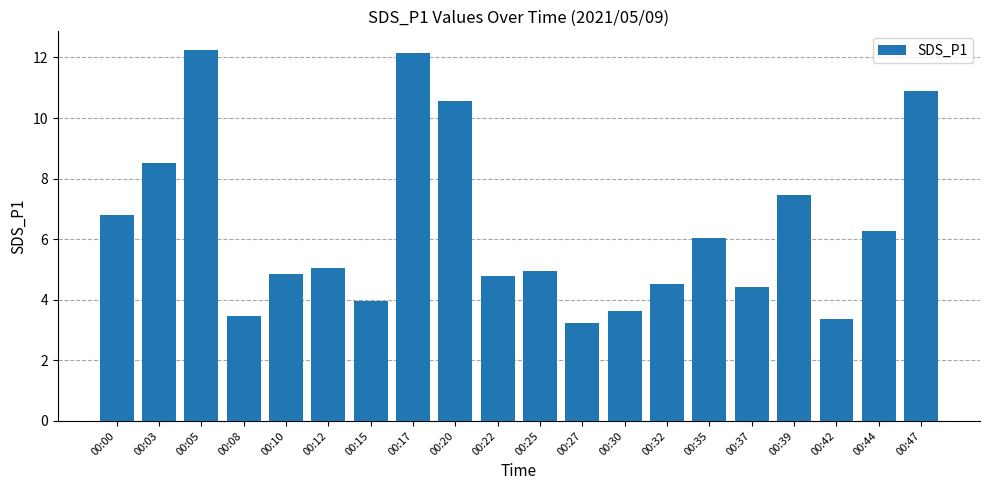

Approximately how many times larger is the value at 00:20 compared to 00:39?

1.4